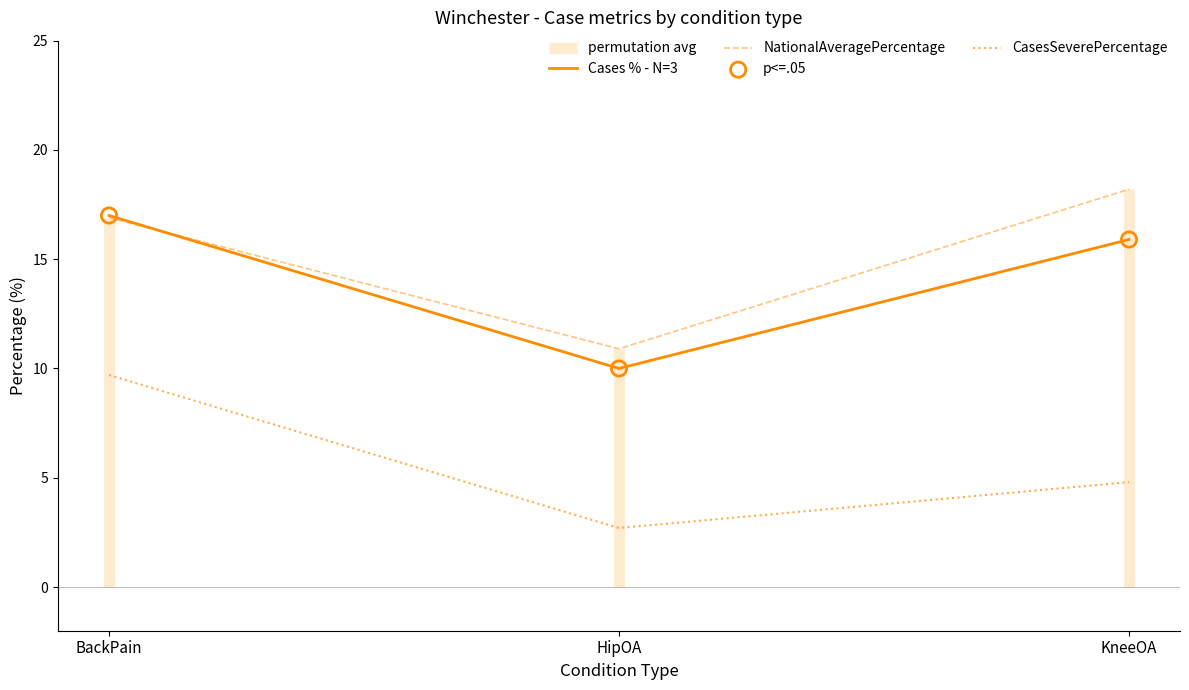

Is the value of p<=.05 at BackPain greater than the value of CasesSeverePercentage at KneeOA?

Yes